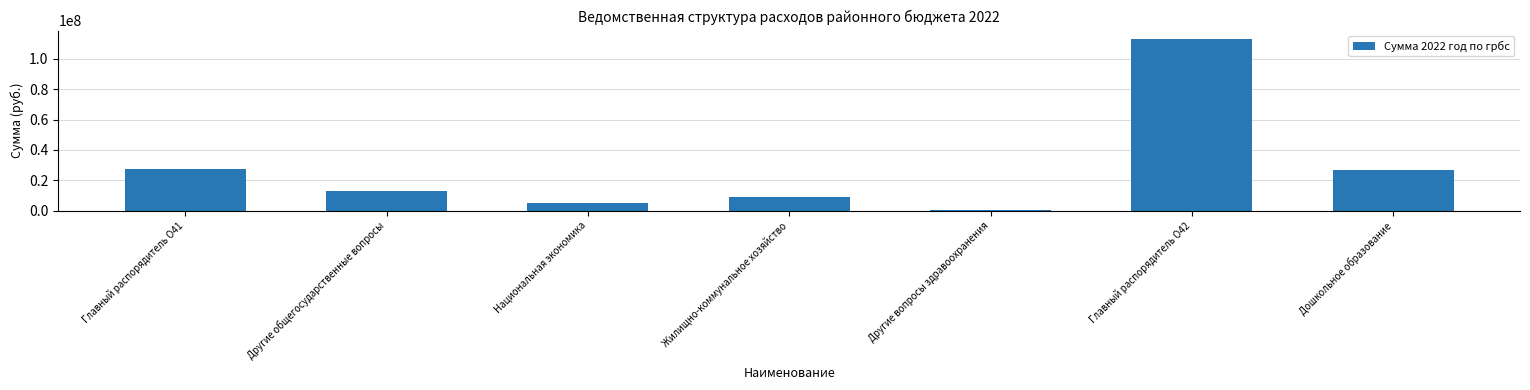

What is the sum of all values?

194891265.0